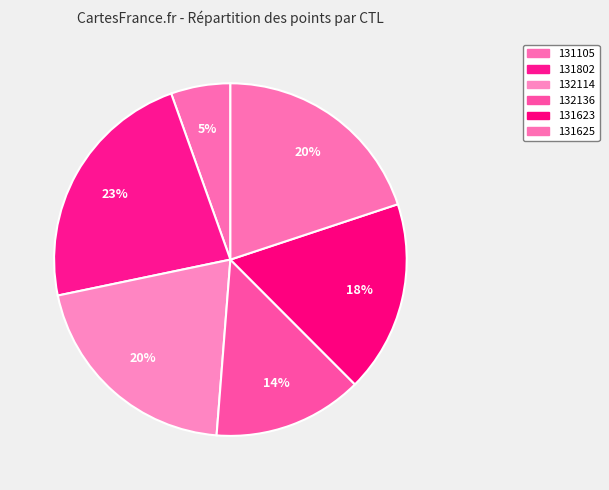

How many slices are in this pie chart?

6